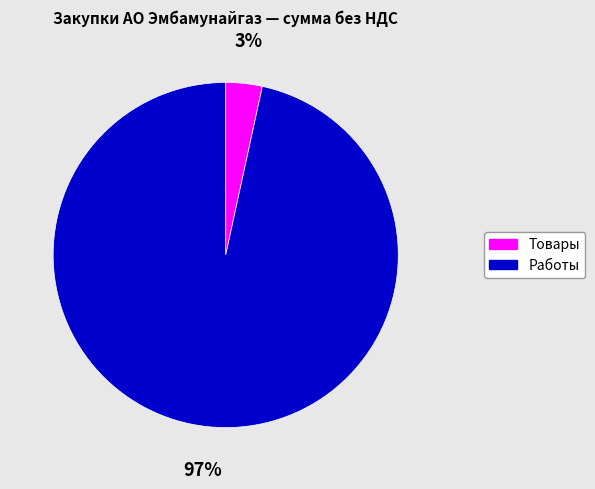

What is the largest slice in the pie chart?

Работы